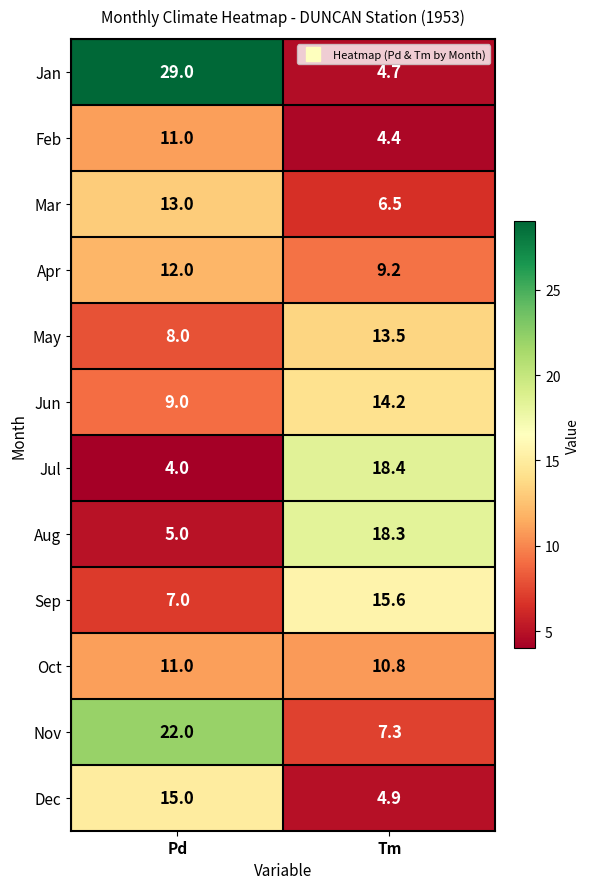

Rank the categories by Jan value from highest to lowest.

Pd, Tm